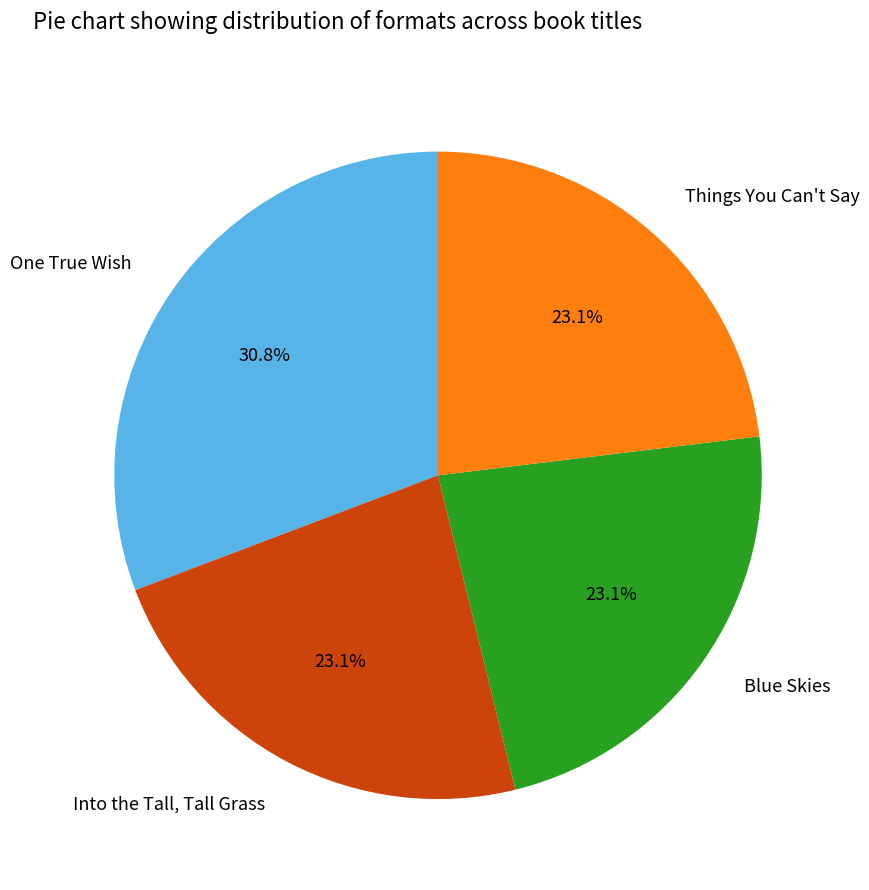

What is the ratio of the value at Things You Can't Say to the value at Blue Skies?

1.0